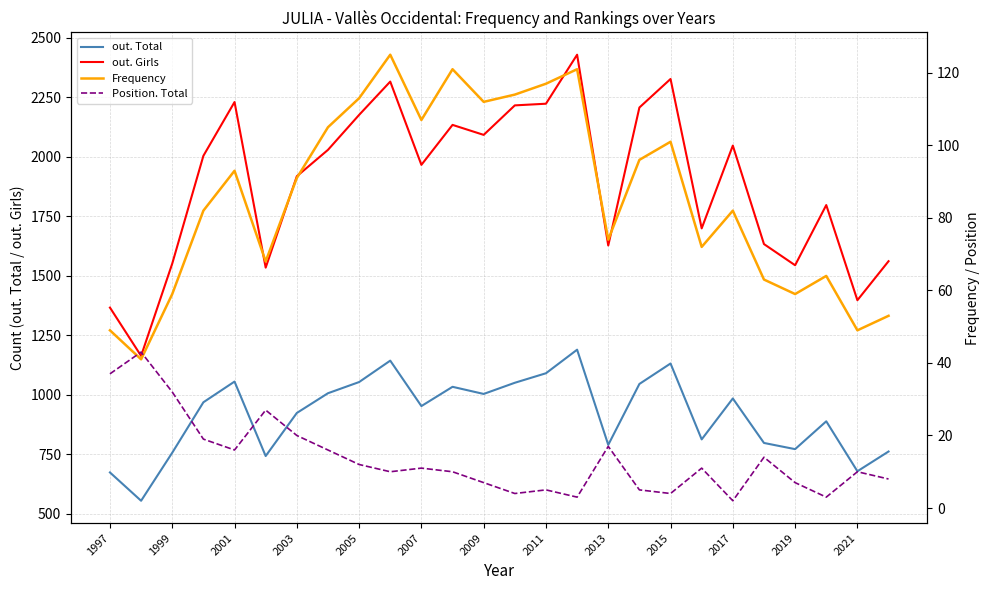

True or false: Frequency has more than 1 points higher than both neighbors.

True